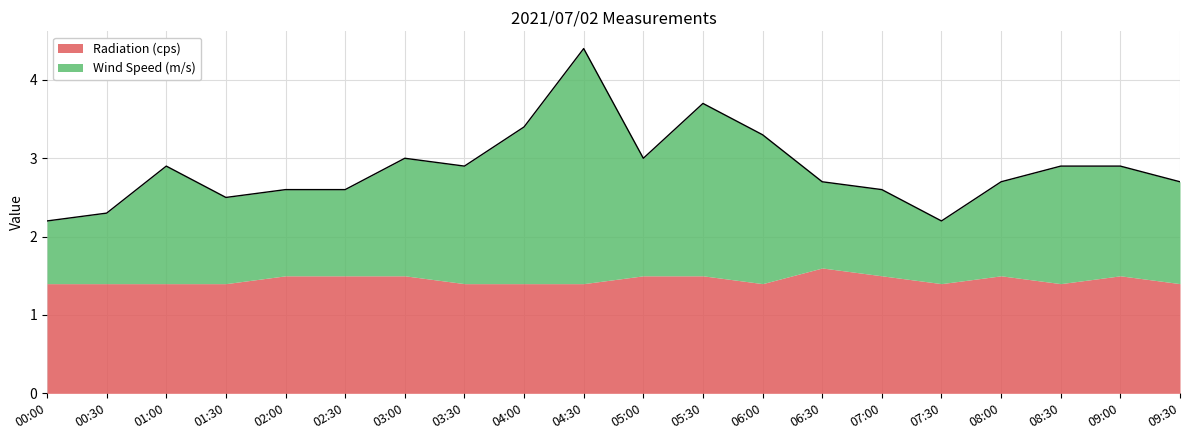

How many interior local peaks (higher than both neighbors) does the data have?

4